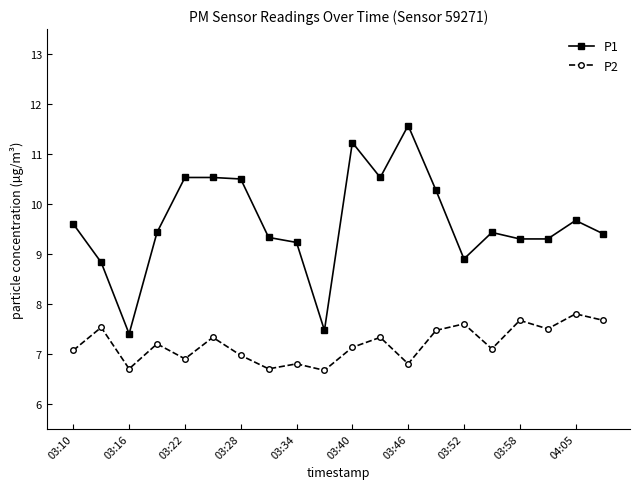

What is the difference between the second highest and minimum values in the P1 series?

3.8